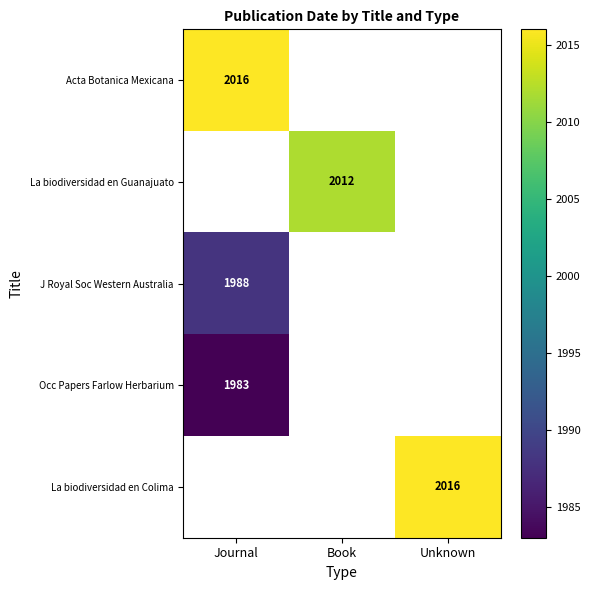

The Occ Papers Farlow Herbarium series shows 1983 at Journal. True or false?

True